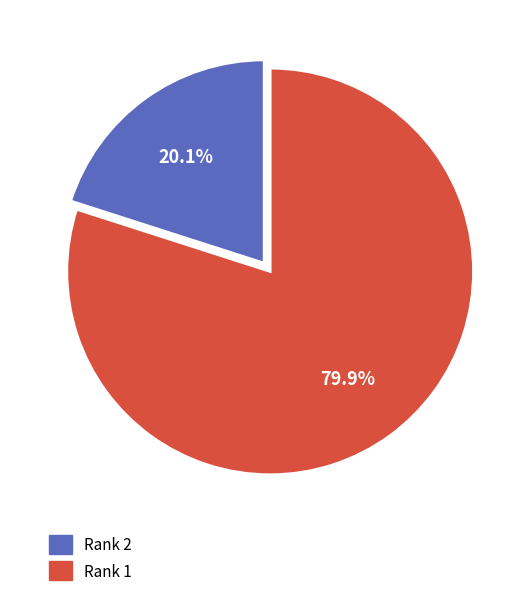

Is the sum of Rank 2 and Rank 1 greater than half?

Yes